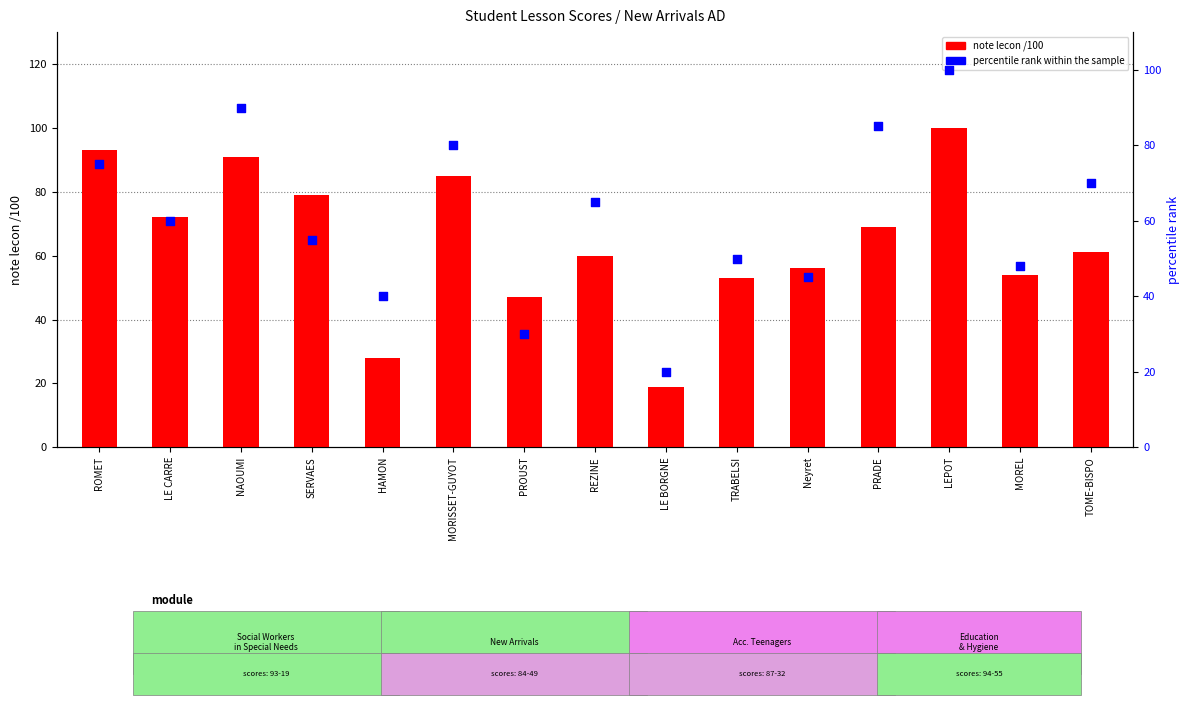

At how many categories does at least one series exceed 85?

3